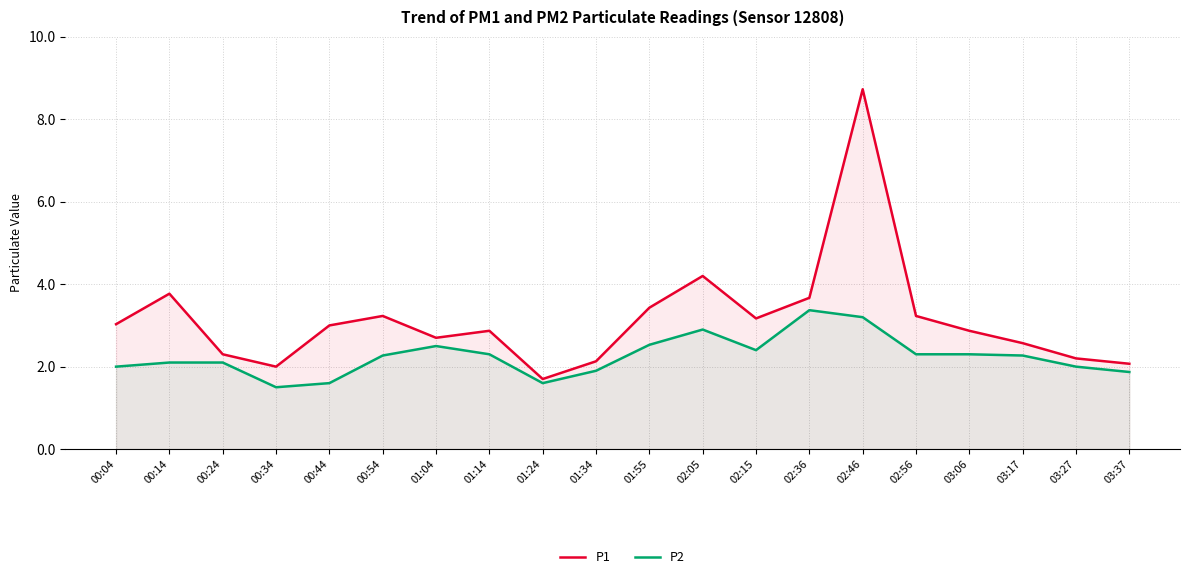

What is the label of the 7th point from the left?

01:04